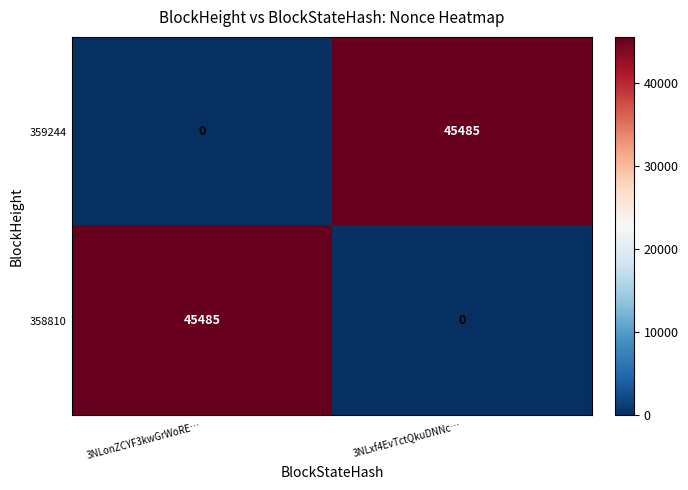

Read the 359244 value at 3NLxf4EvTctQkuDNNc….

45485